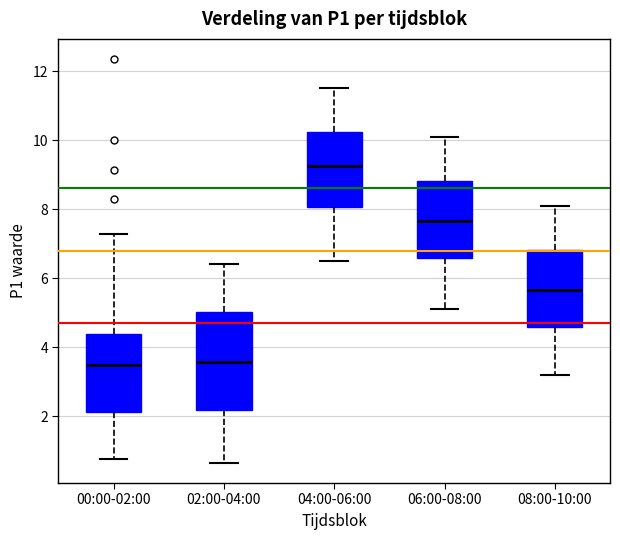

Reading left to right, transcribe this box plot: for each box, give where its median line is, the range the box spans, and where its two whiskers end, as read against the y-axis. The values are not printed on the chart, so give them approximately, as read against the axis.

00:00-02:00: median 3.4, box 2.2 to 4.4, whiskers 0.8 to 7.2
02:00-04:00: median 3.6, box 2.2 to 5.0, whiskers 0.6 to 6.4
04:00-06:00: median 9.2, box 8.0 to 10.2, whiskers 6.6 to 11.6
06:00-08:00: median 7.6, box 6.6 to 8.8, whiskers 5.2 to 10.2
08:00-10:00: median 5.6, box 4.6 to 6.8, whiskers 3.2 to 8.2